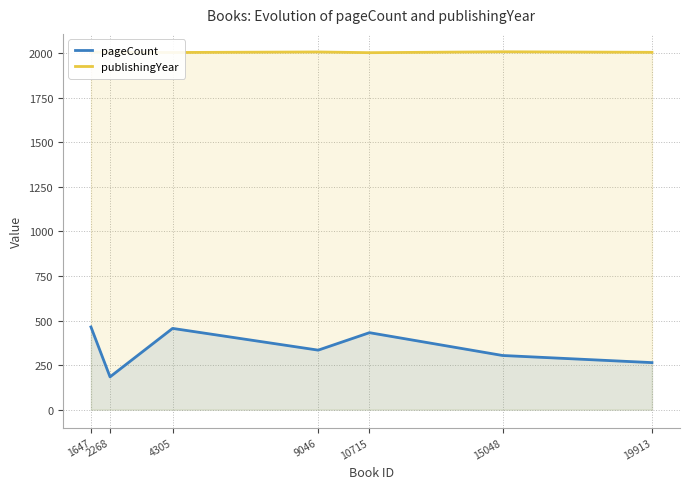

Which series changed the most between 4305 and 9046?

pageCount